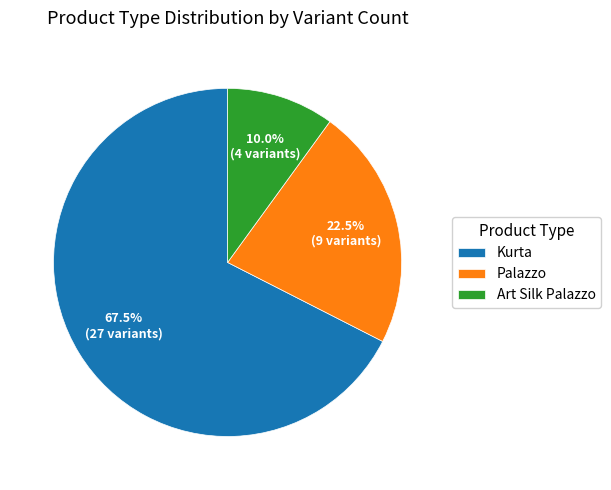

Rank the categories by value from highest to lowest.

Kurta, Palazzo, Art Silk Palazzo